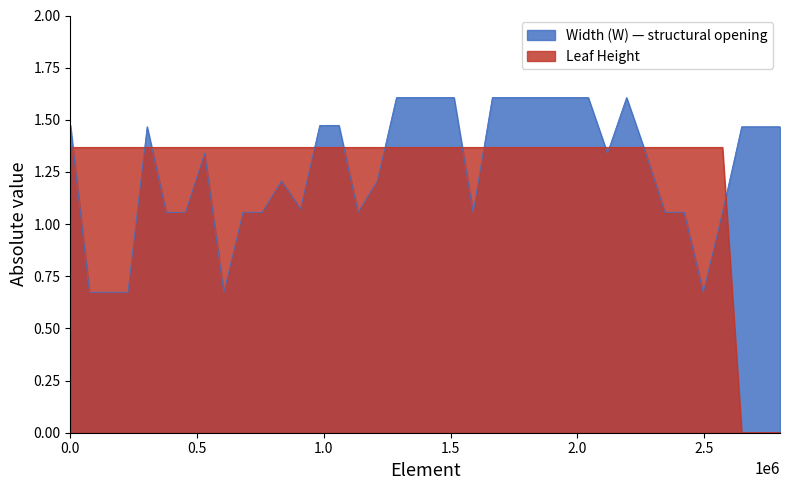

What is the sum of all Leaf Height values?

47.9